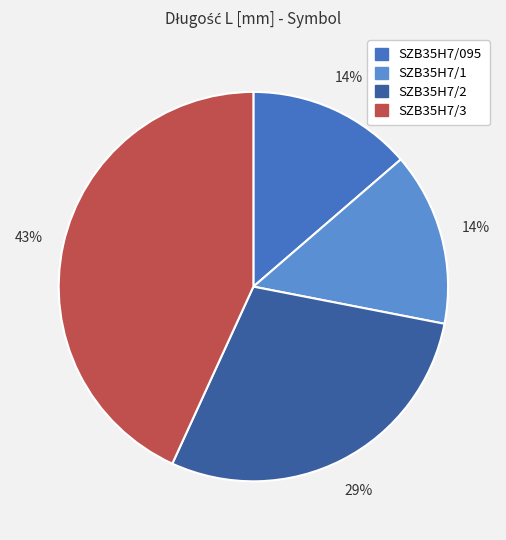

Which slice is the largest?

SZB35H7/3